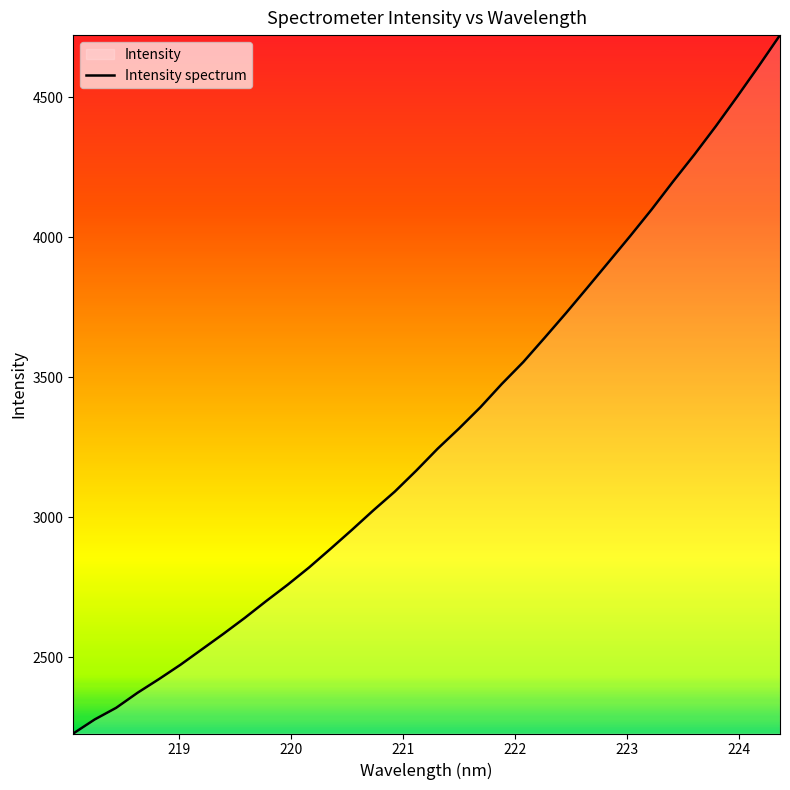

What is the difference between the maximum and minimum values?

2495.1